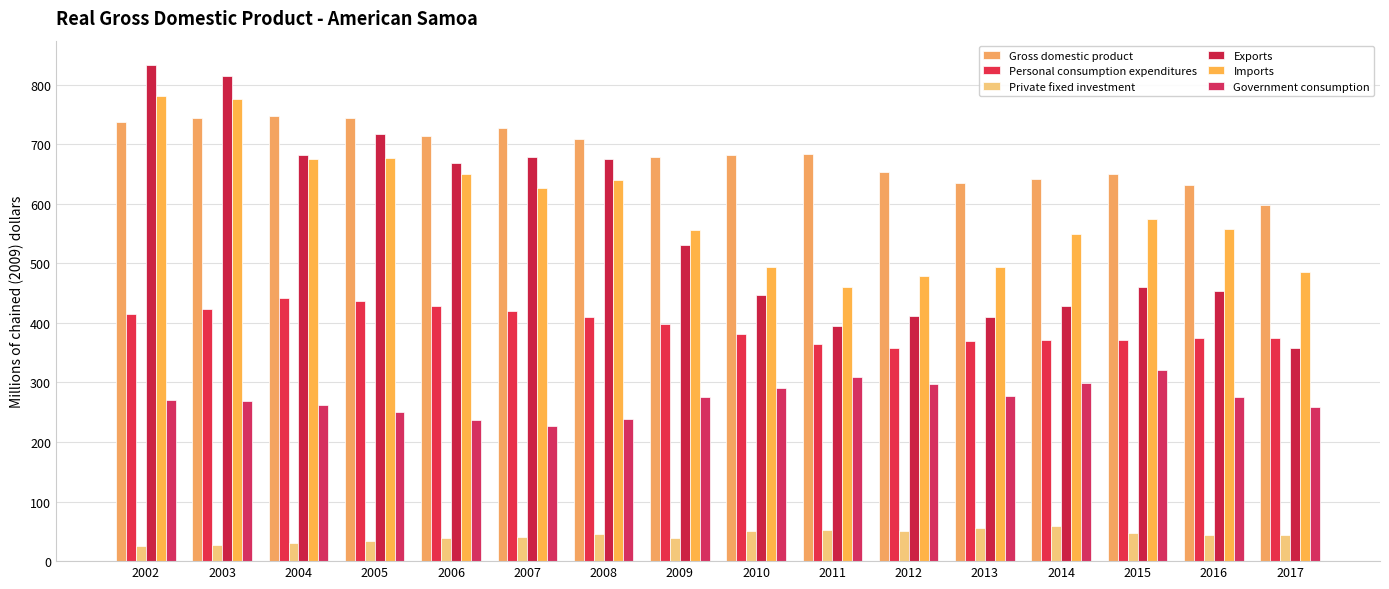

Which label corresponds to the smallest value in the chart?

2002